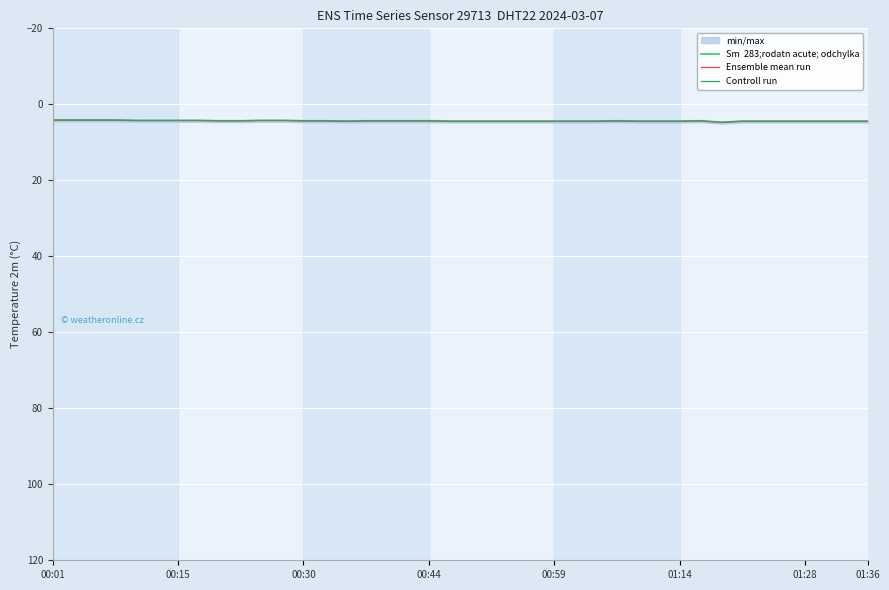

At which category is the sum across all series the highest?

32